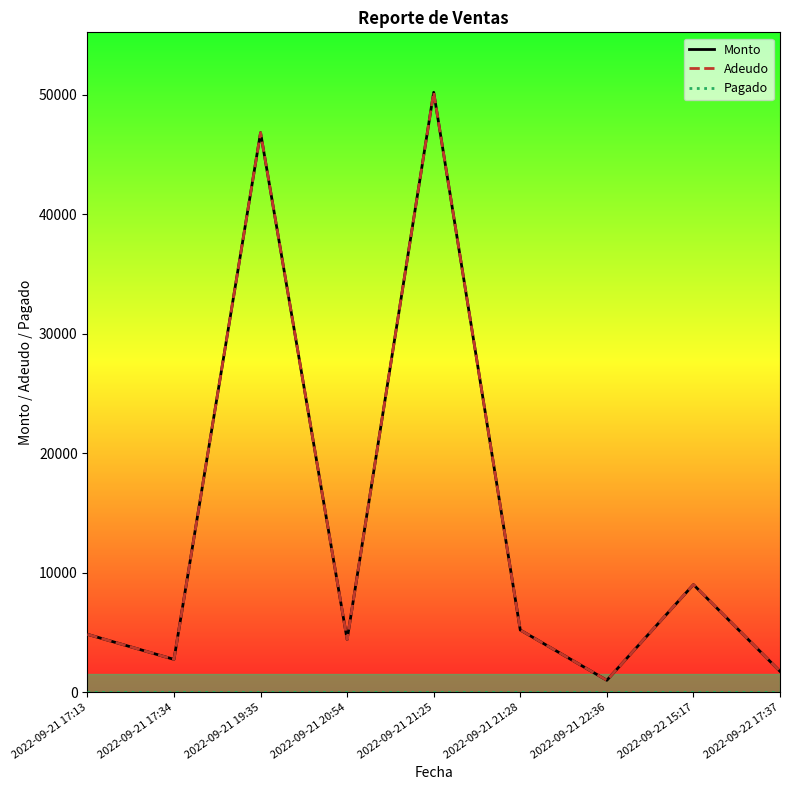

Does the chart have visible grid lines?

No